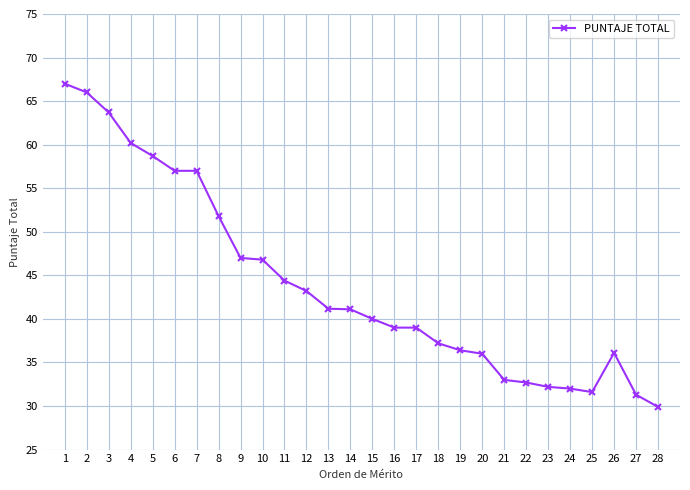

True or false: there are more than 0 points higher than both neighbors.

True